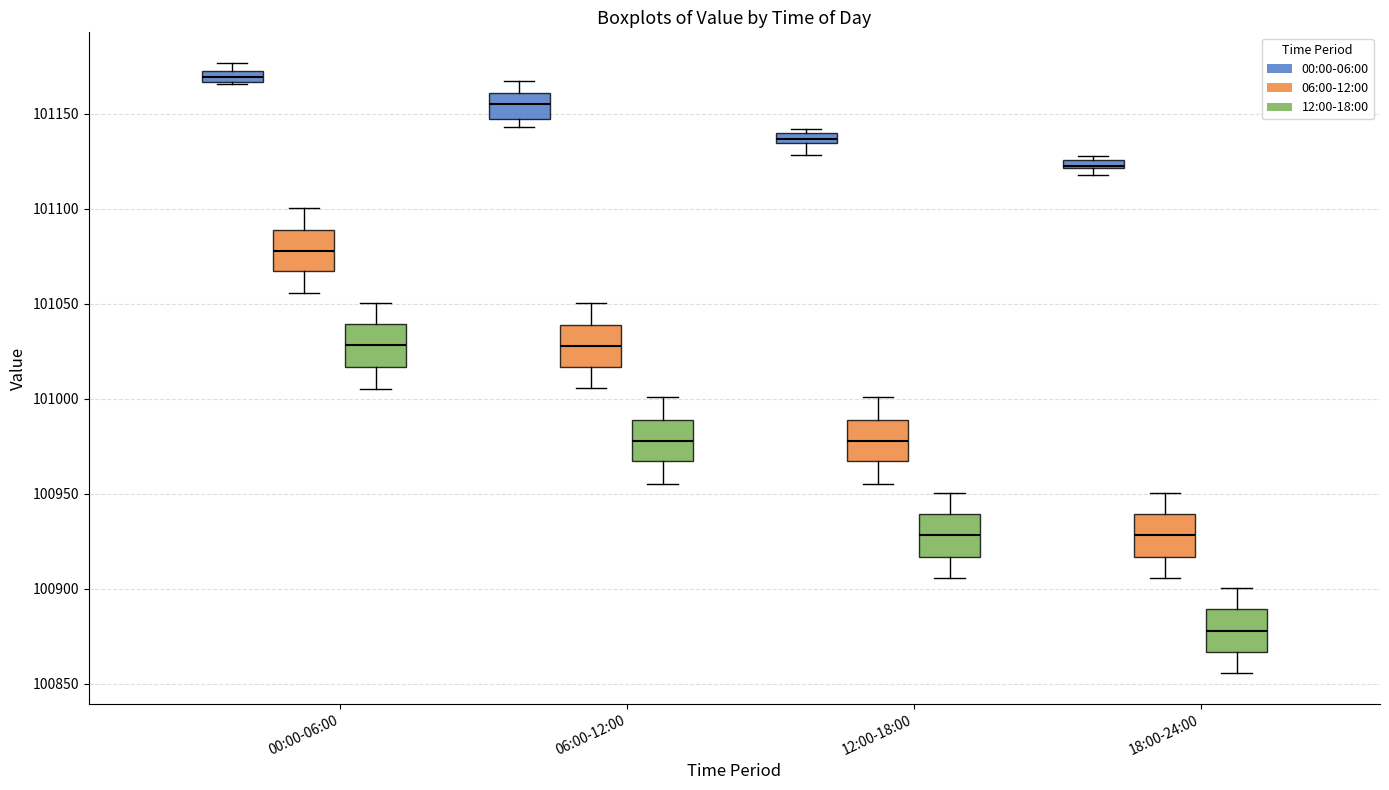

Where does the upper whisker of the box for 18:00-24:00 (06:00-12:00) end on the y-axis? The values are not printed on the chart, so give them approximately, as read against the axis.

100950